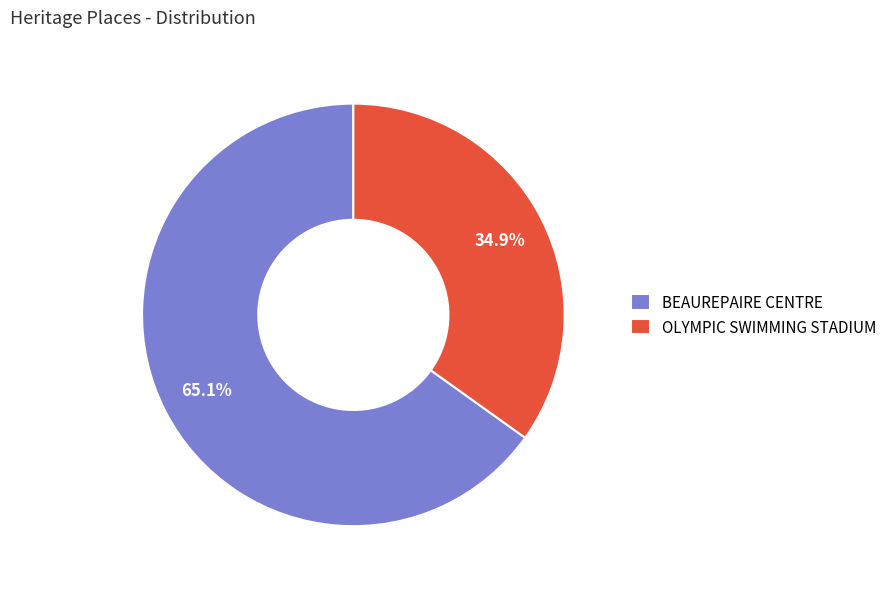

To the nearest percent, what portion does BEAUREPAIRE CENTRE represent?

65%